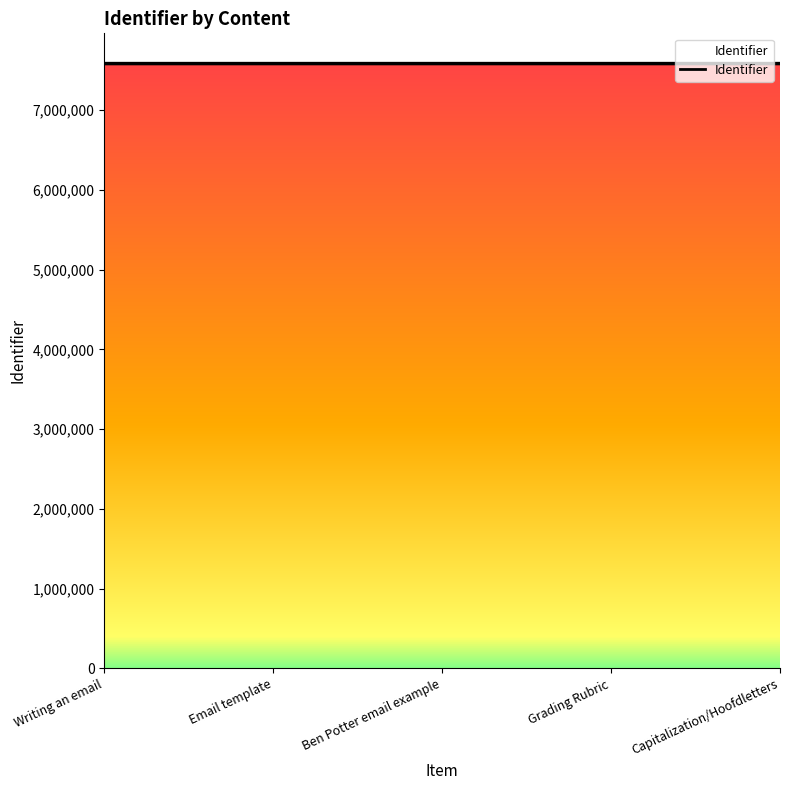

Where does the data first go above 7584647?

Grading Rubric